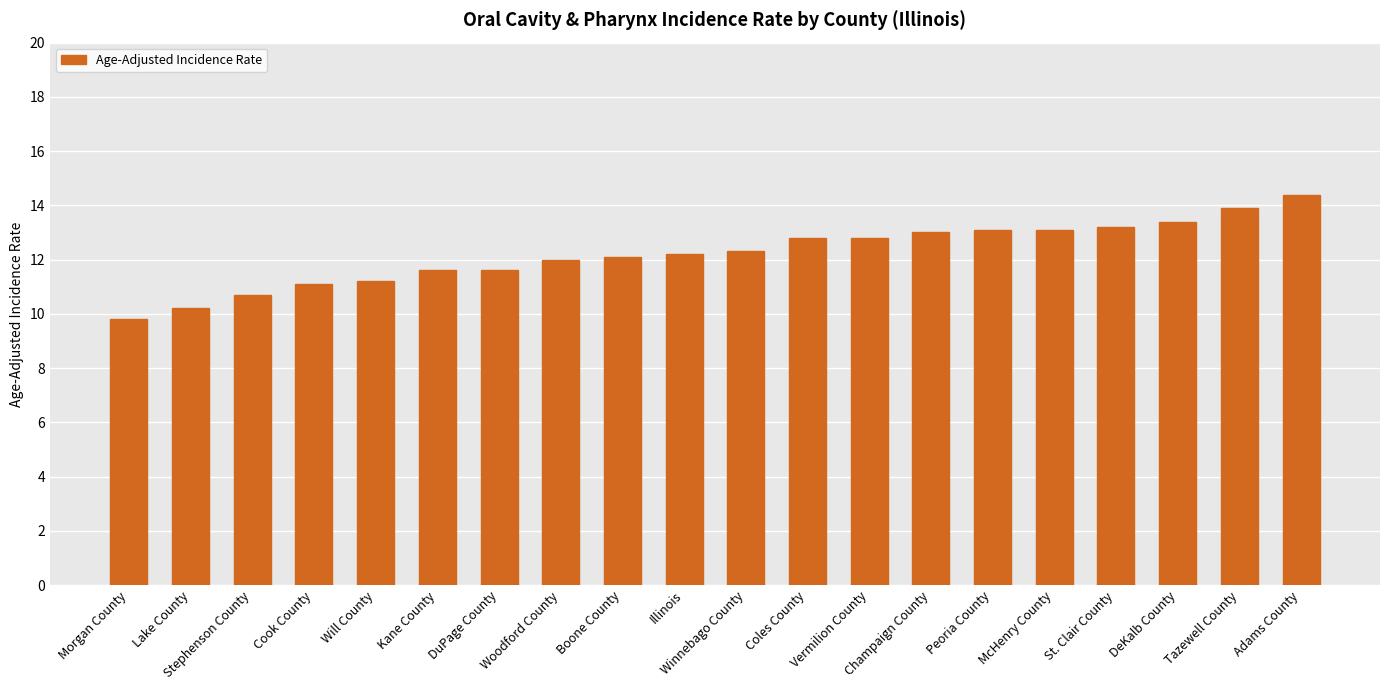

Read the value at DuPage County.

11.6